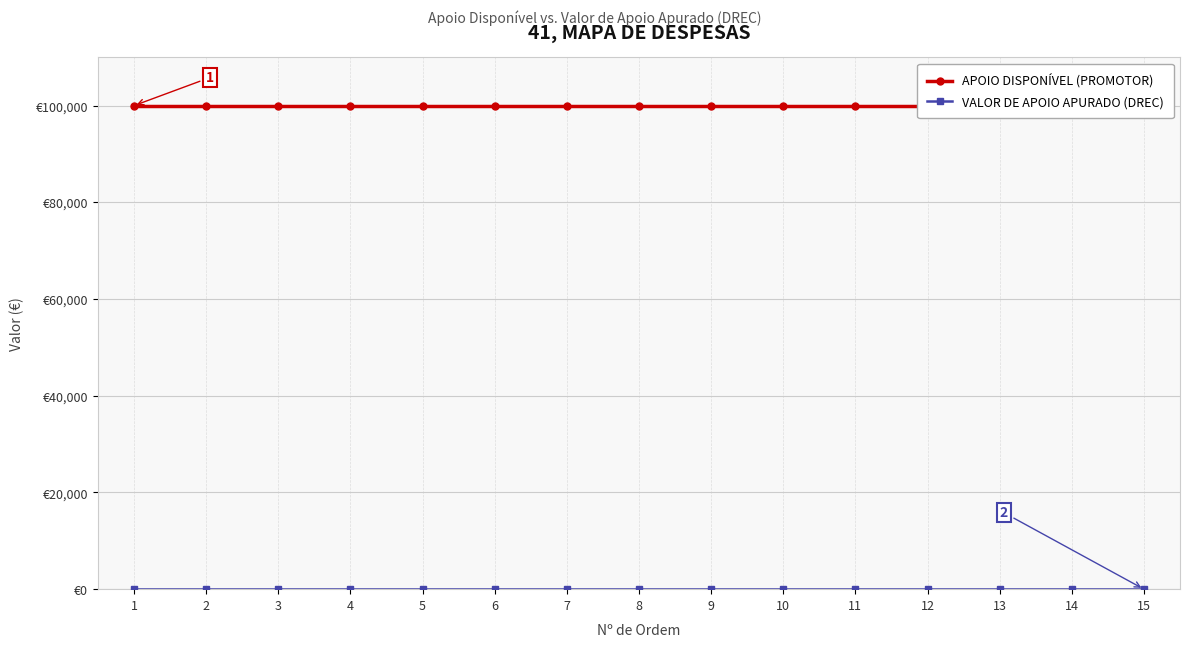

Reading right to left, extract all data points from this chart.

APOIO DISPONÍVEL (PROMOTOR): 100000	100000	100000	100000	100000	100000	100000	100000	100000	100000	100000	100000	100000	100000	100000
VALOR DE APOIO APURADO (DREC): 0	0	0	0	0	0	0	0	0	0	0	0	0	0	0